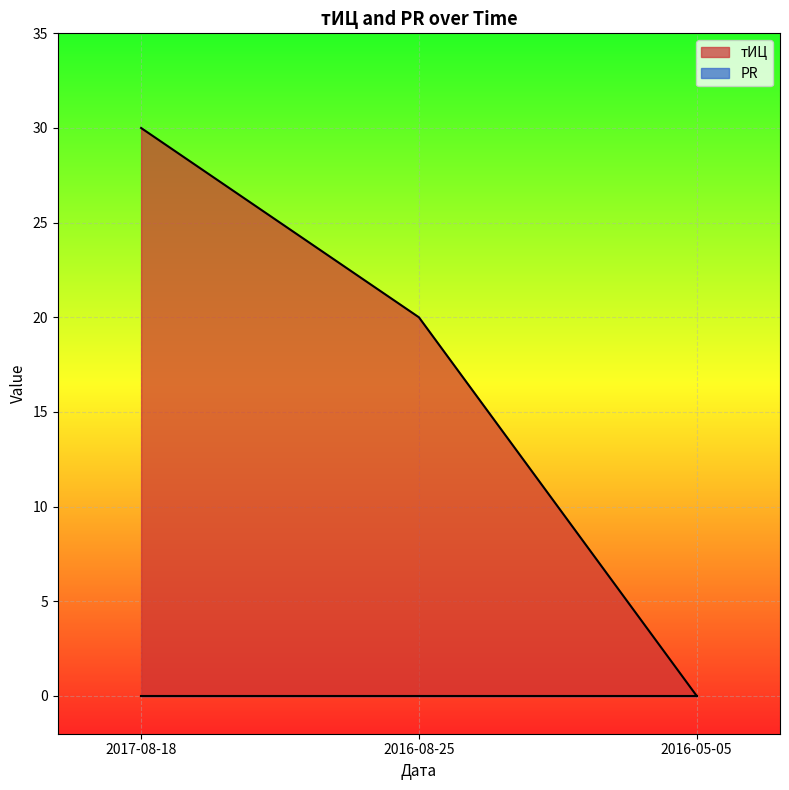

At which label does the data first exceed 20?

2017-08-18